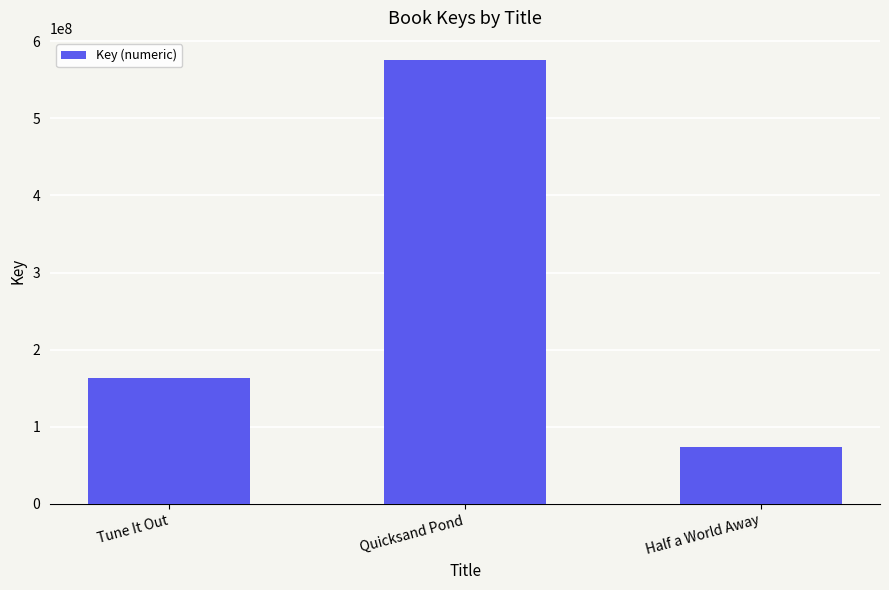

Is it true that the value at Tune It Out is 163442704?

True